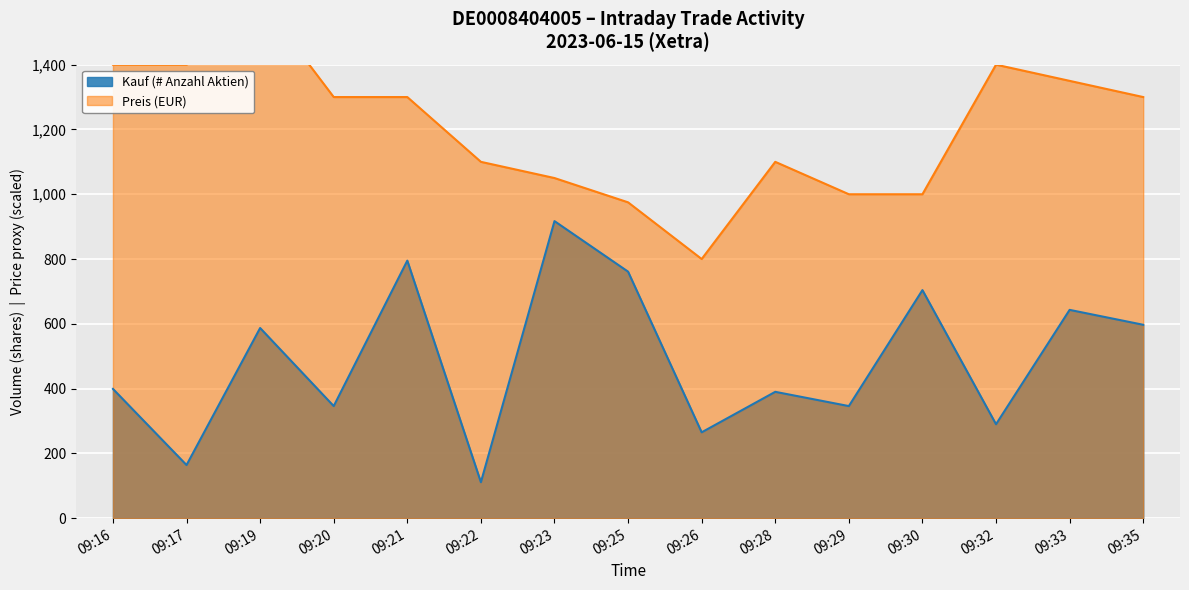

At which category does Kauf (# Anzahl Aktien) reach its first local valley?

09:17